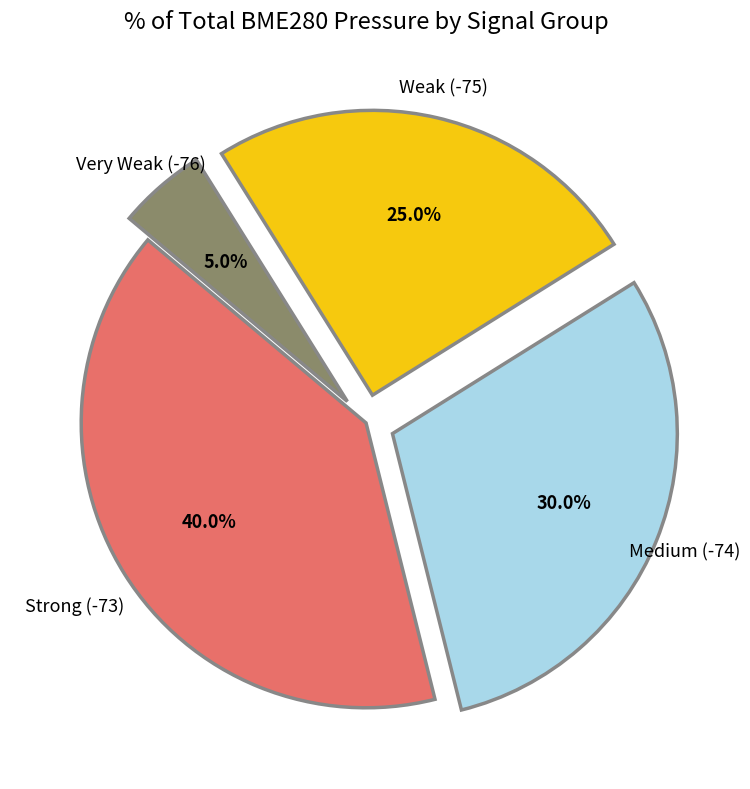

Is there any slice that represents more than half of the pie?

No